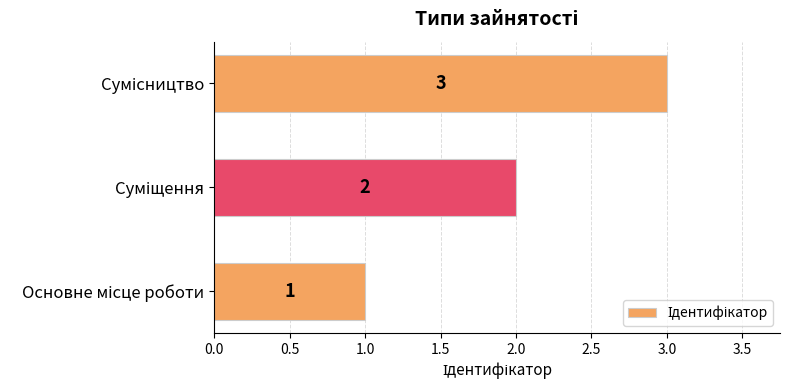

What is the sum of all values?

6